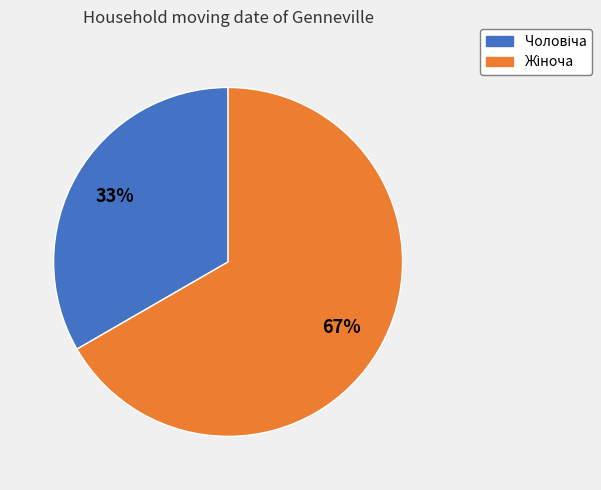

To the nearest percent, what is the average slice percentage?

50%